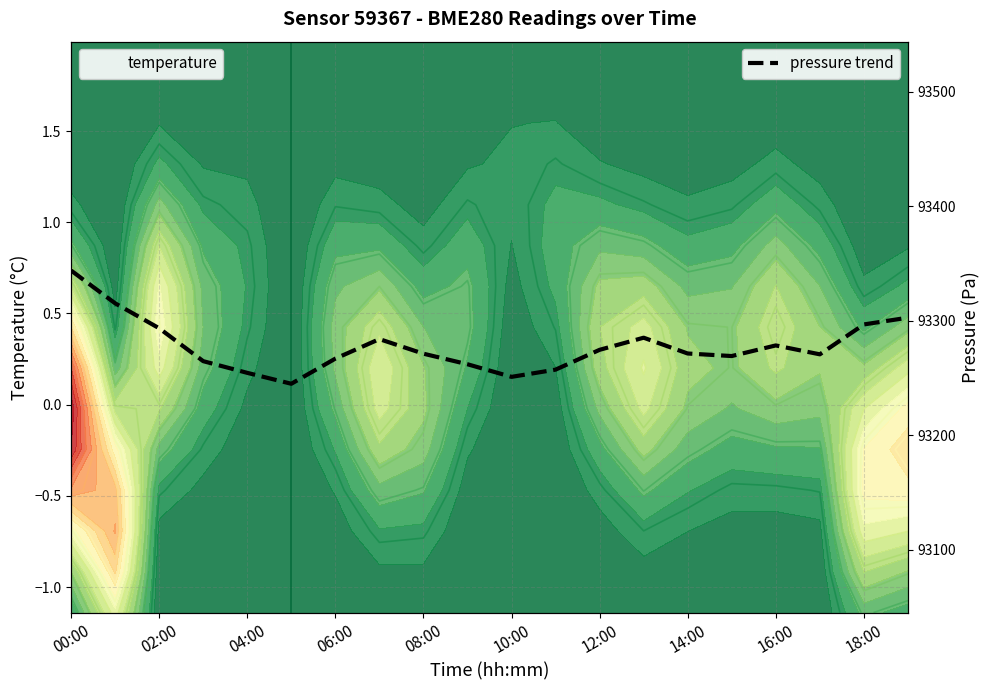

How many categories are shown in the chart?

20